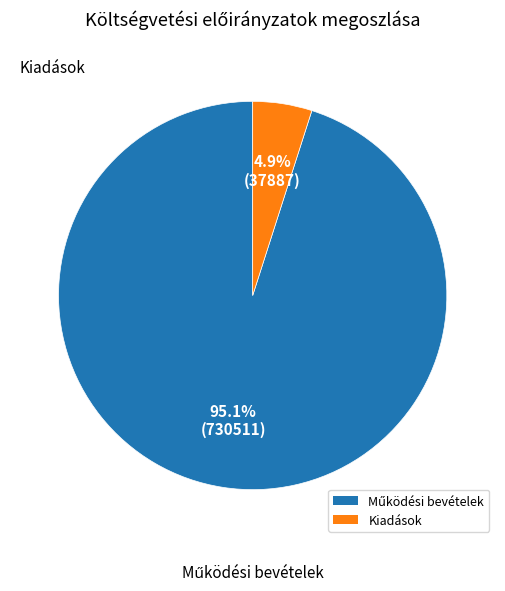

Is there any slice that represents more than half of the pie?

Yes